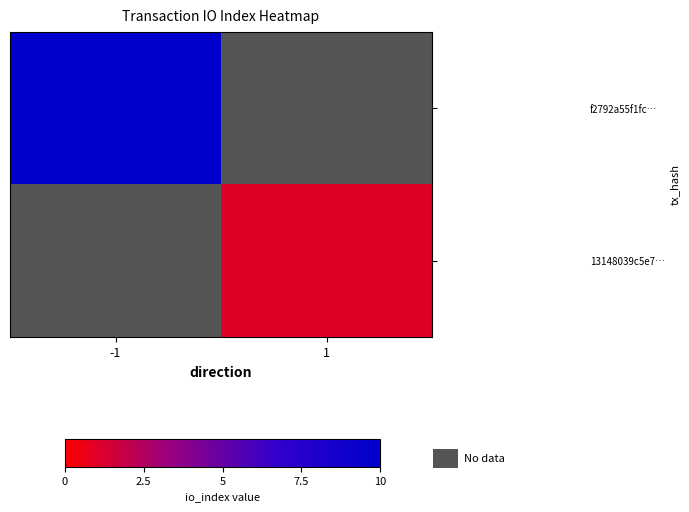

Which series has the widest spread of values?

f2792a55f1fc…